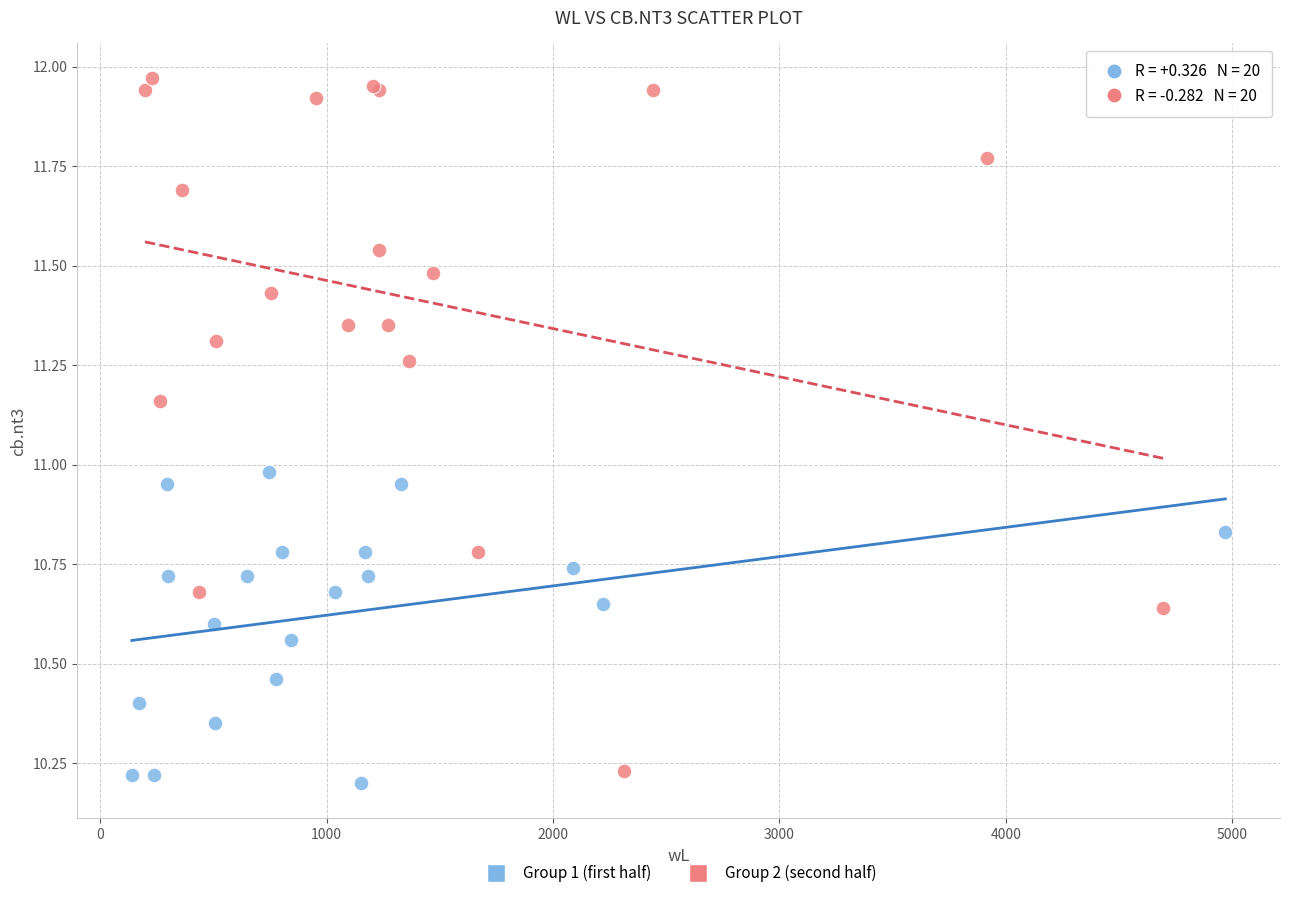

Which series has the widest spread of Y values?

Group 2 (second half)